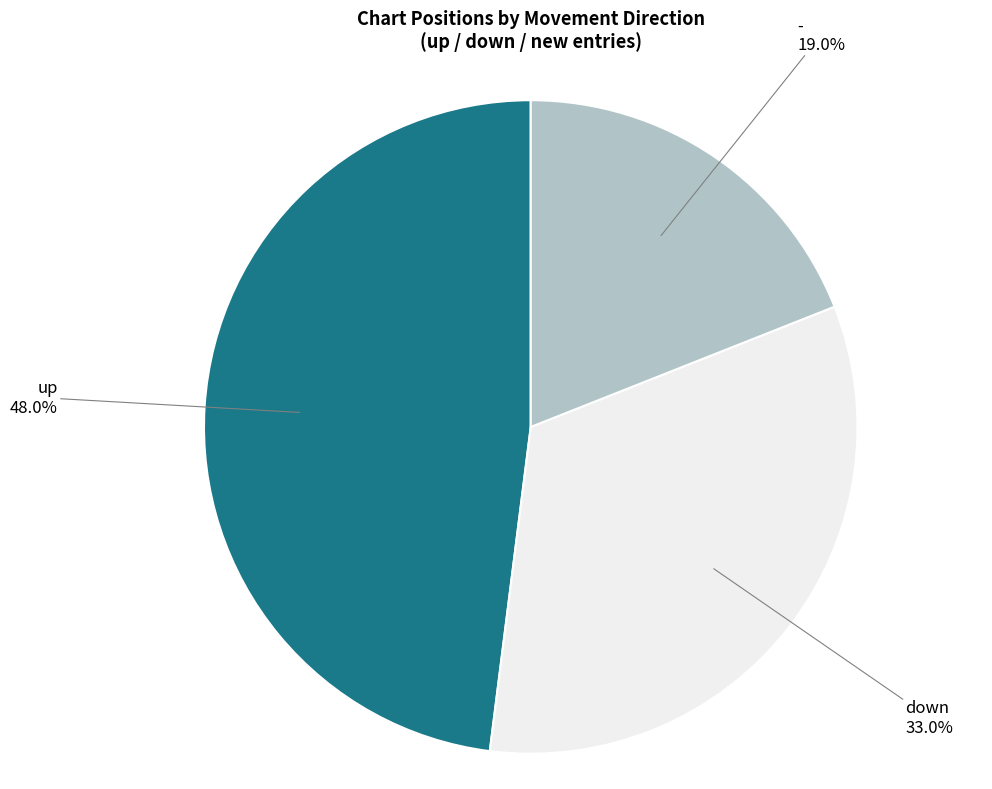

Is there a majority slice in this chart?

No